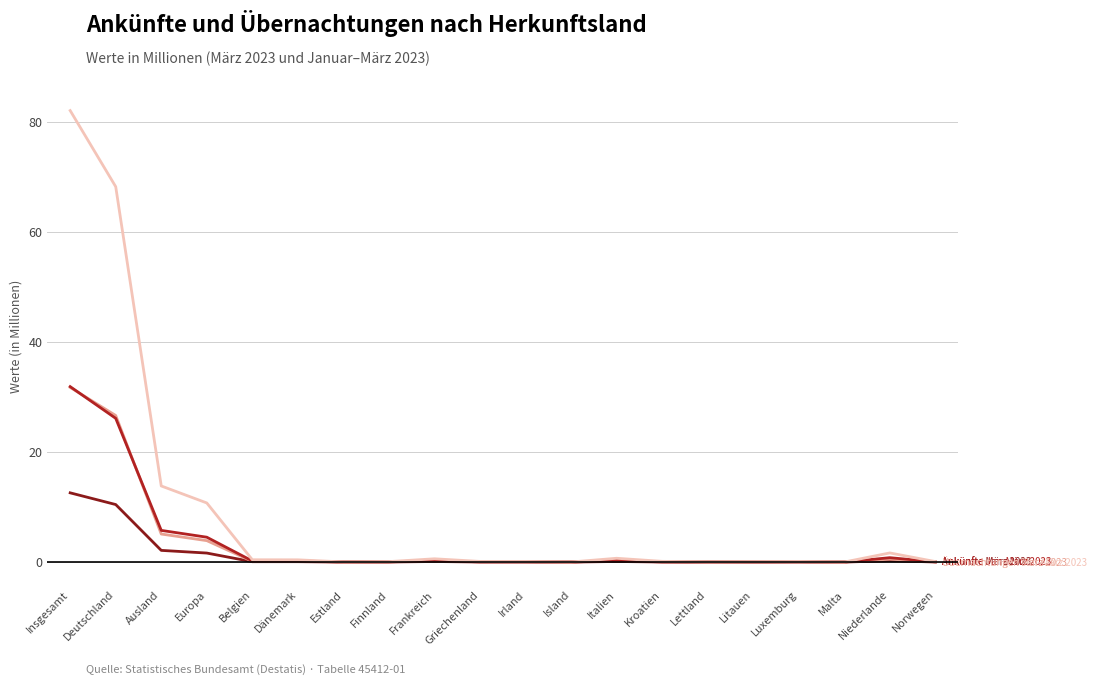

At which category is the sum across all series the highest?

Insgesamt